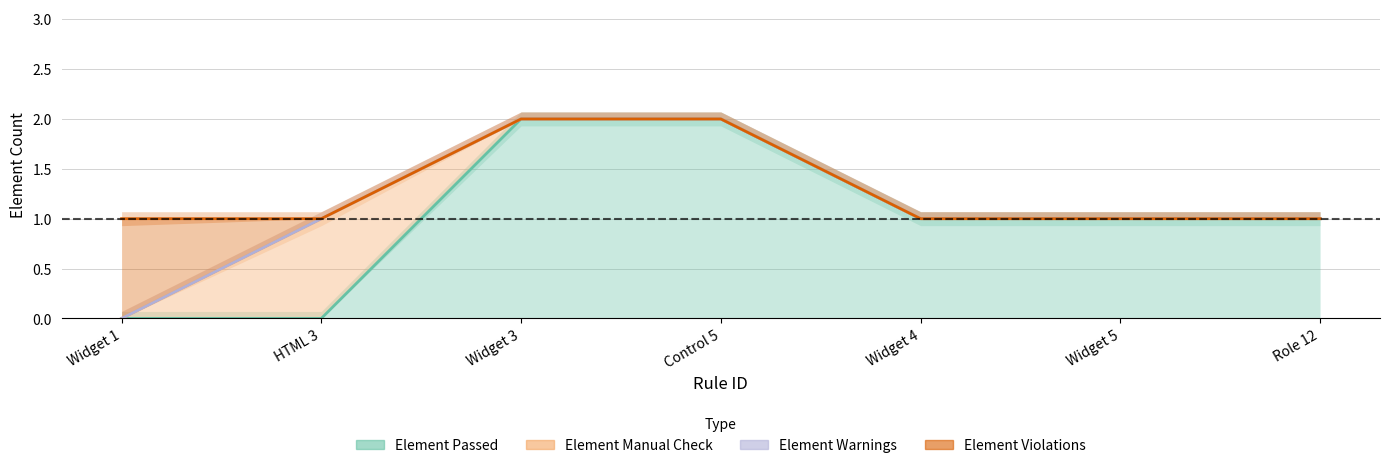

How many distinct data groups are displayed?

4